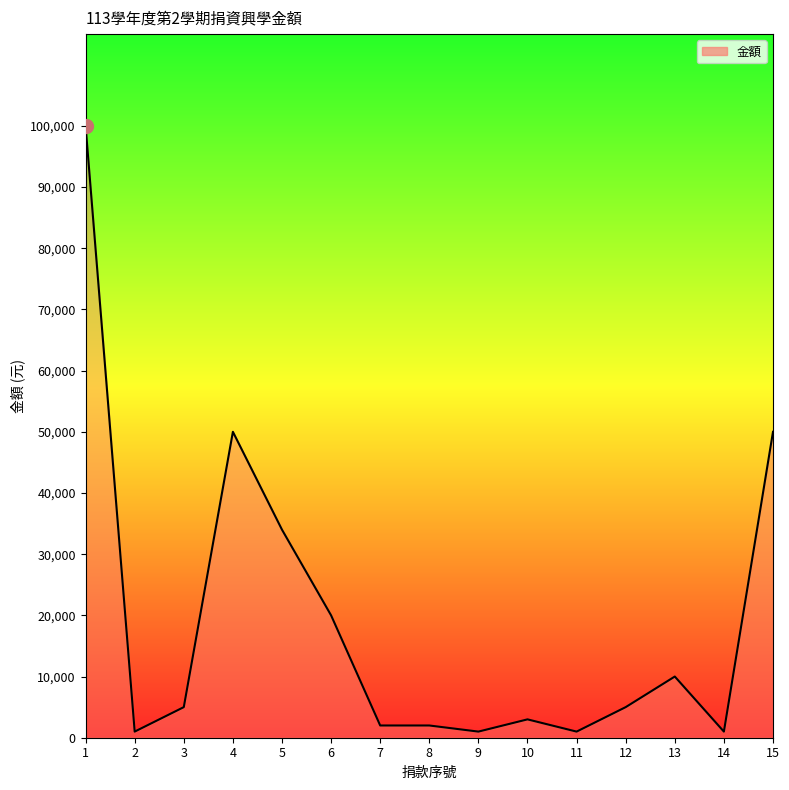

Read the value at 3, to the nearest 100.

5000